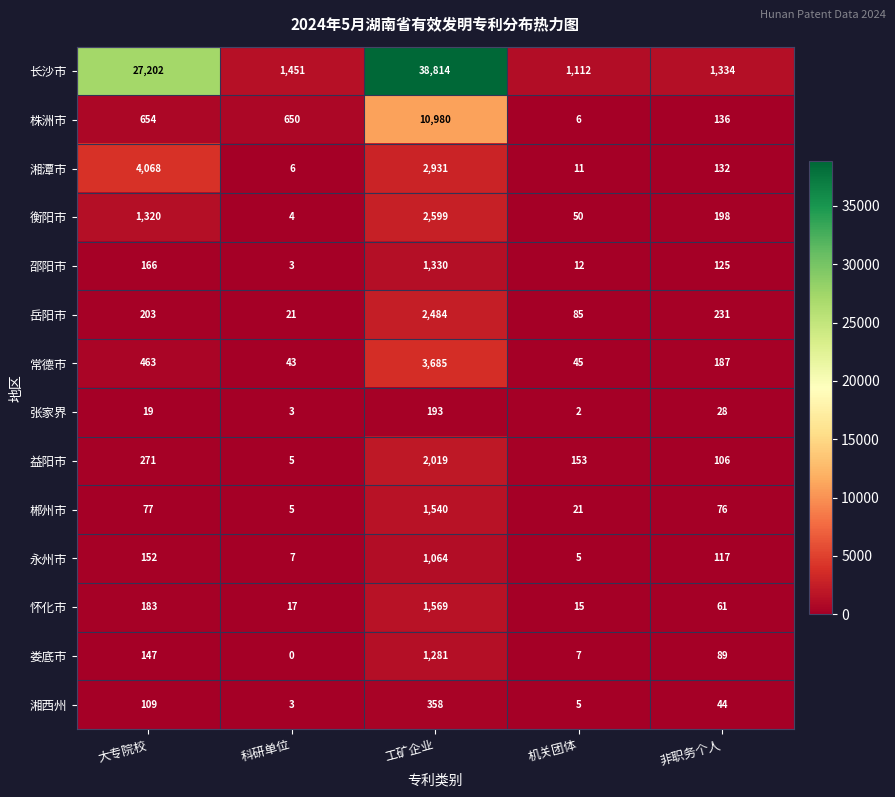

The 娄底市 series shows 1281 at 工矿企业. True or false?

True